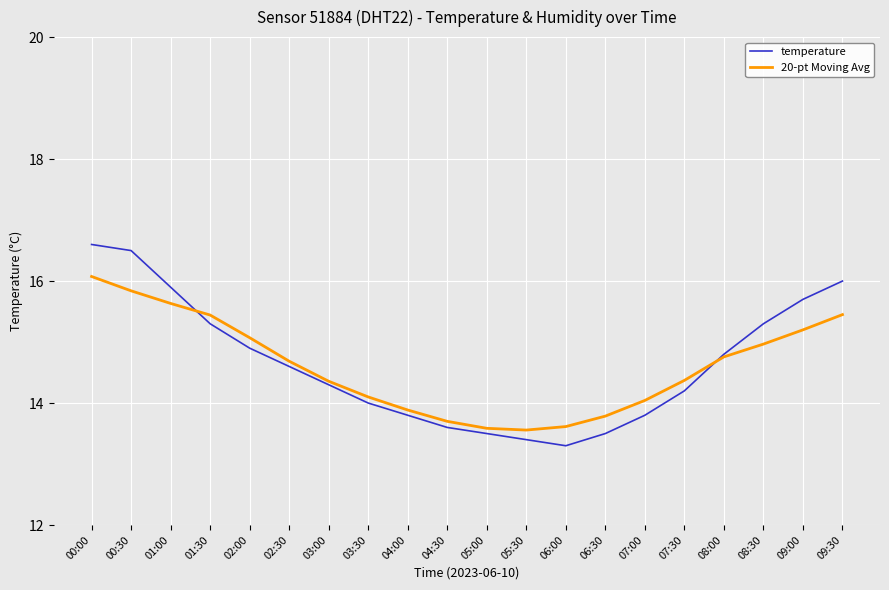

At 09:30, list the series in order from smallest to largest.

20-pt Moving Avg, temperature